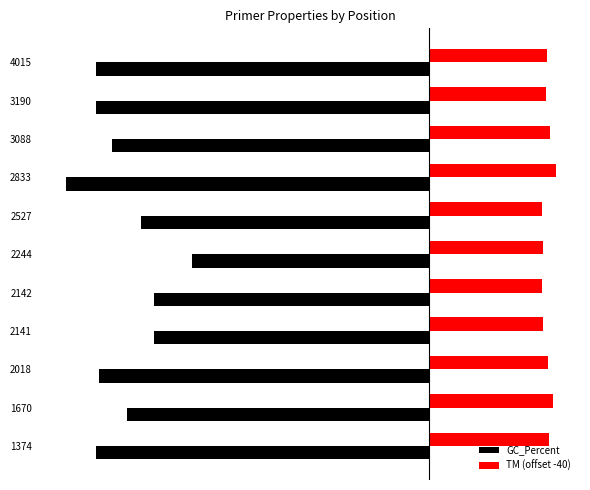

What are all the series names shown in the legend?

GC_Percent, TM (offset -40)